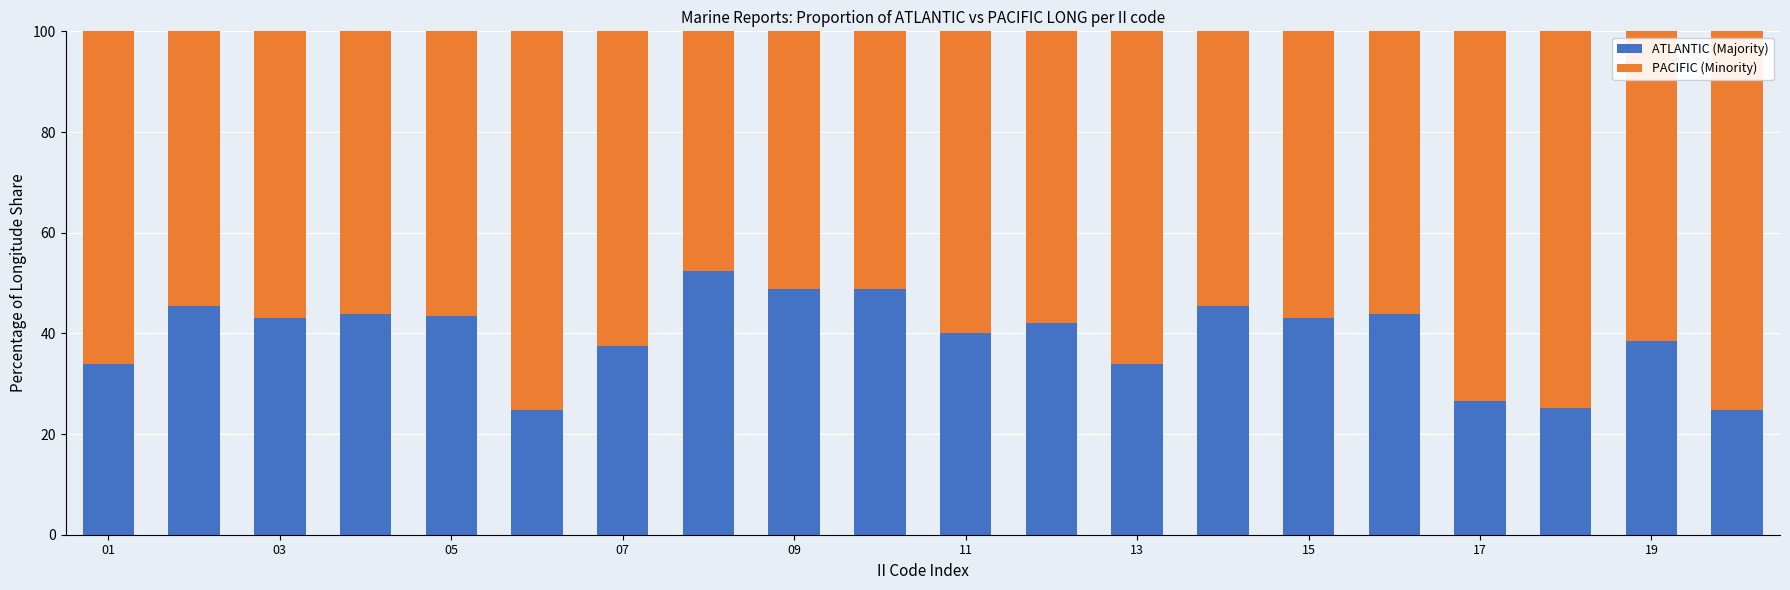

What is the highest value of the ATLANTIC (Majority) series?

52.4